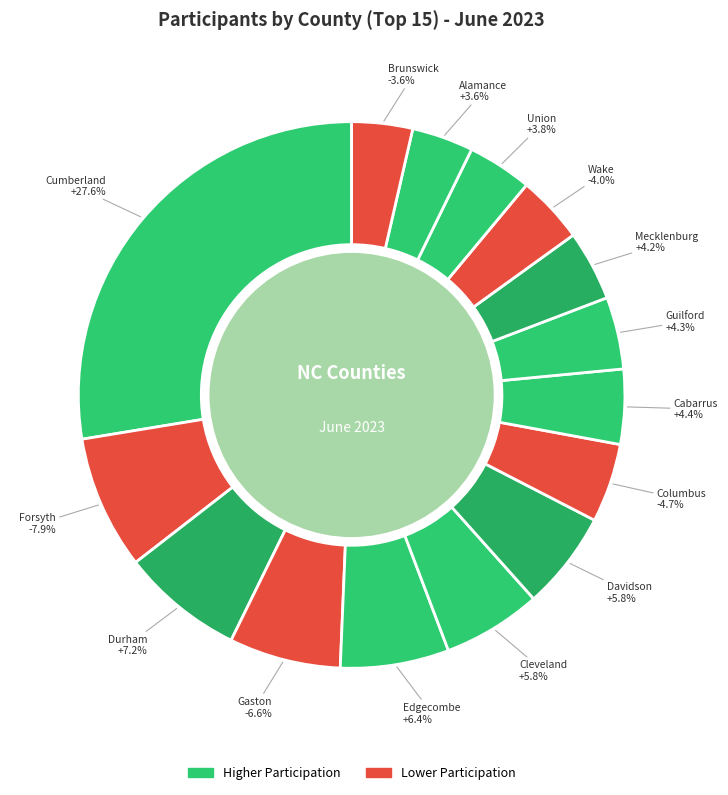

Is it true that Mecklenburg is 14% of the pie?

False